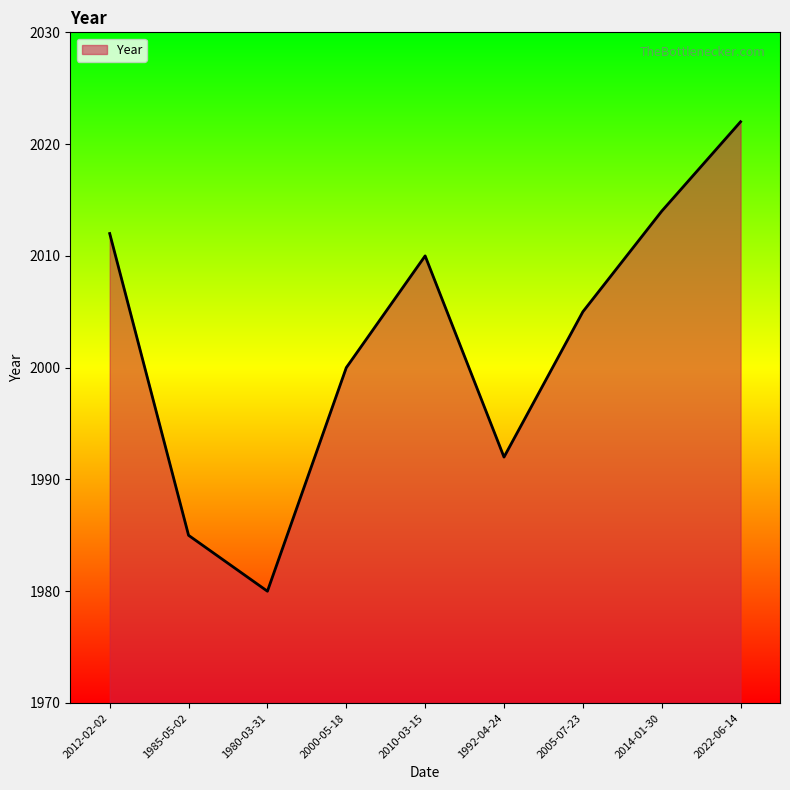

At which category does the data reach its first local valley?

1980-03-31